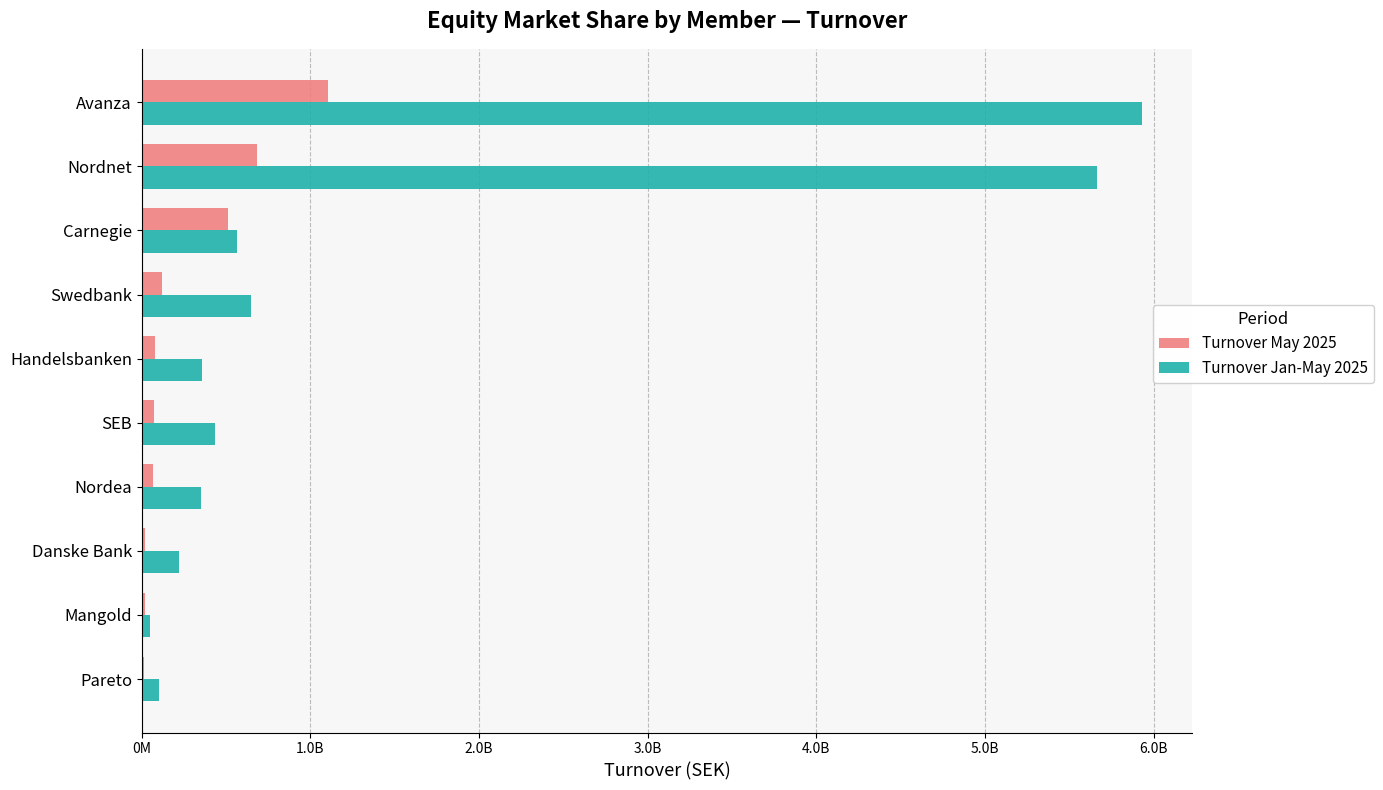

What are all the series names shown in the legend?

Turnover May 2025, Turnover Jan-May 2025